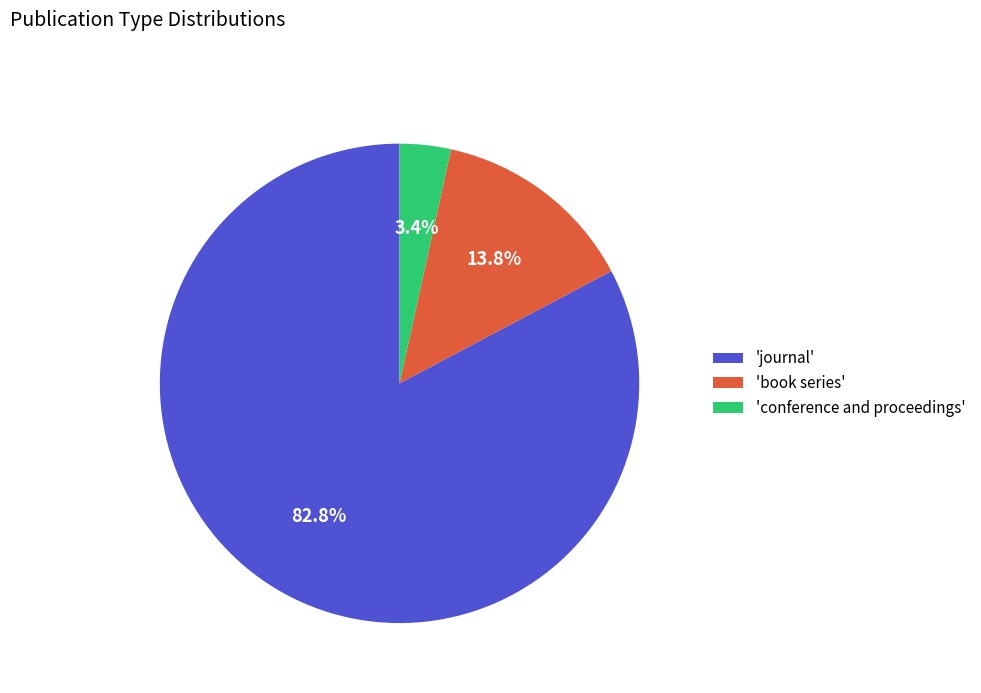

Do 'journal' and 'book series' together represent more than half of the pie?

Yes